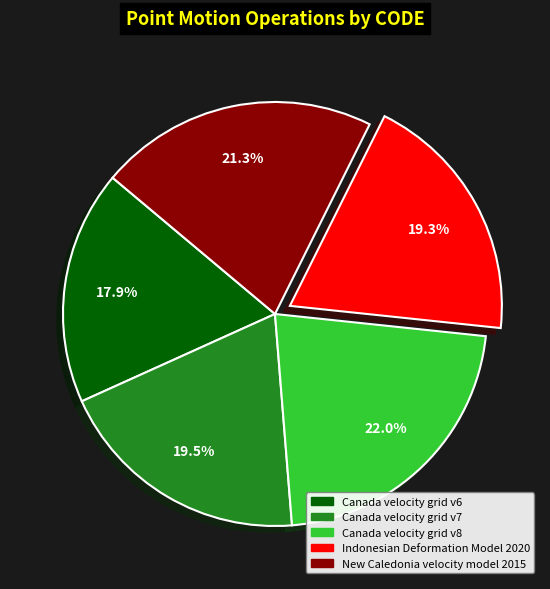

Which category has the biggest portion of the pie?

Canada velocity grid v8